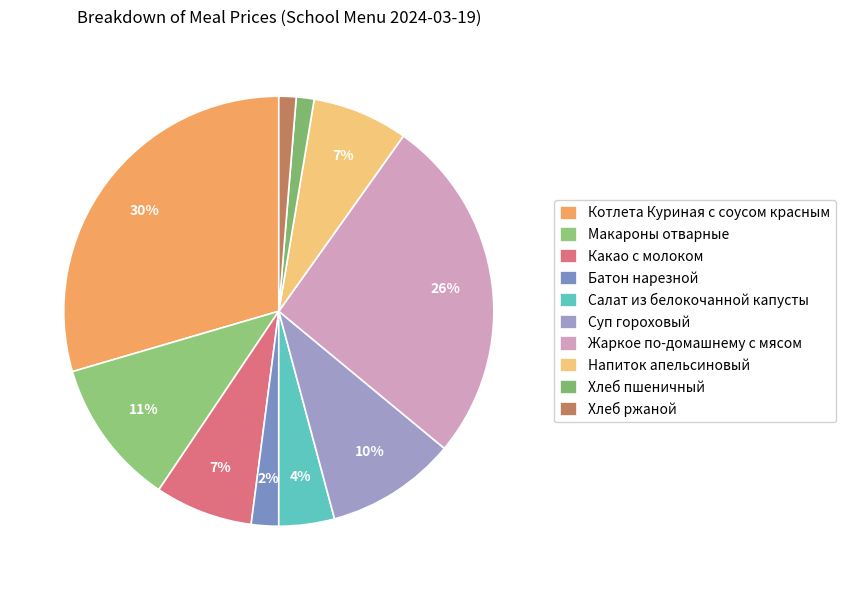

How many segments does this pie chart have?

10